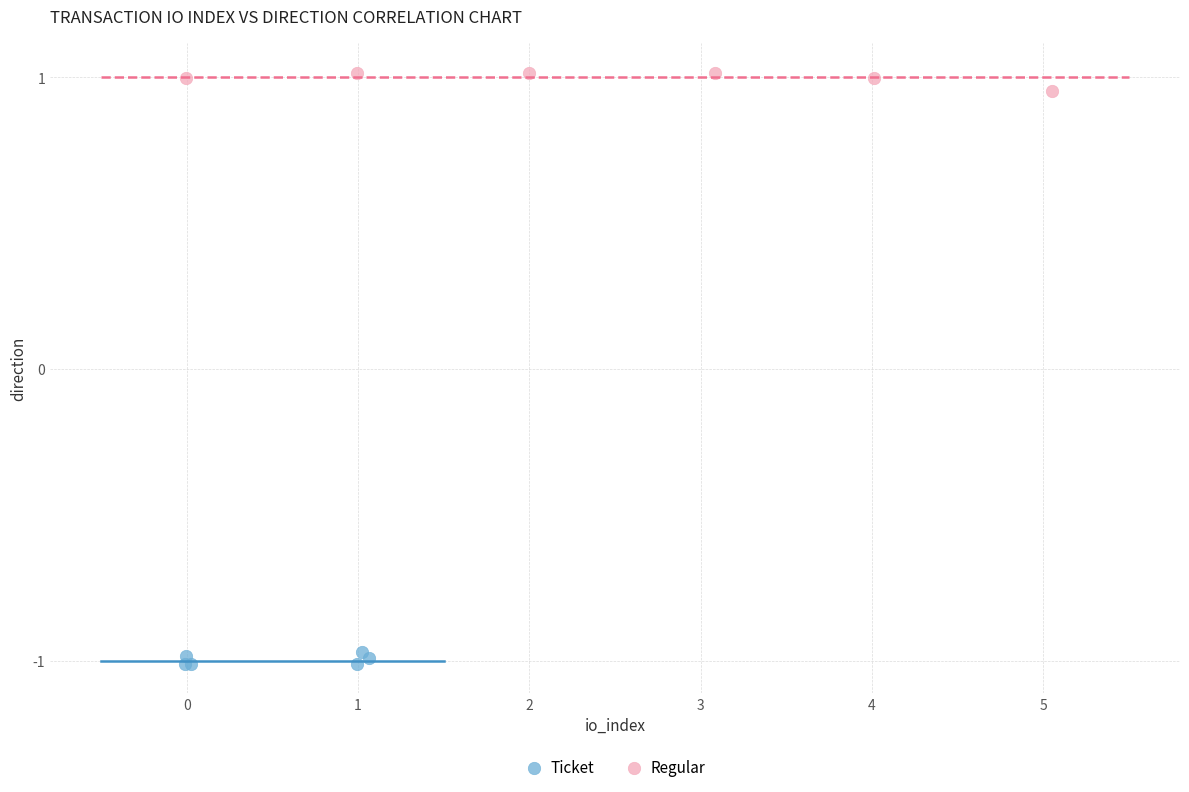

What are all the series names shown in the legend?

Ticket, Regular